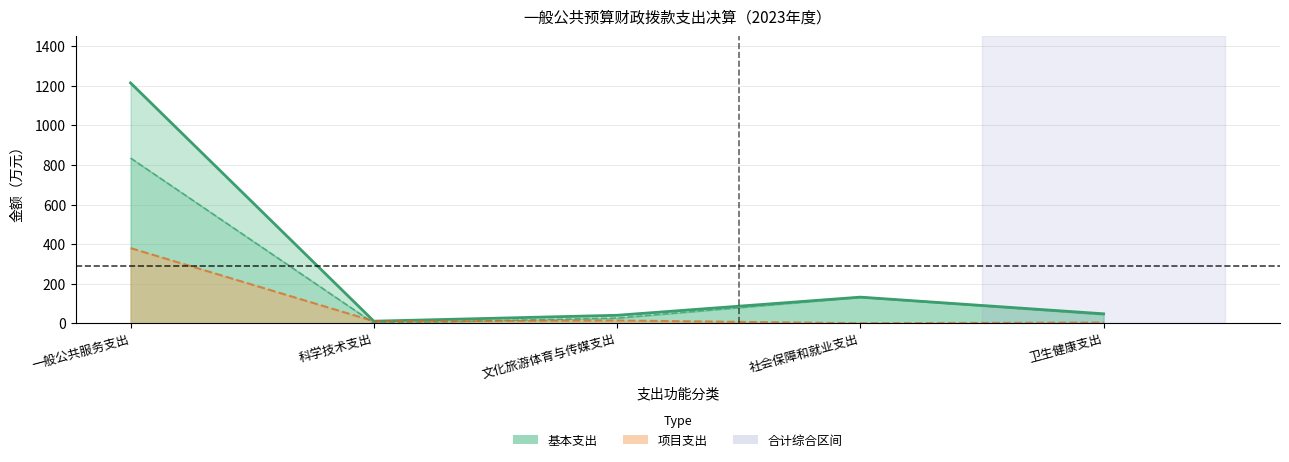

Reading right to left, transcribe all the data shown in this chart.

47.5	131.7	40.0	10.2	1214.7